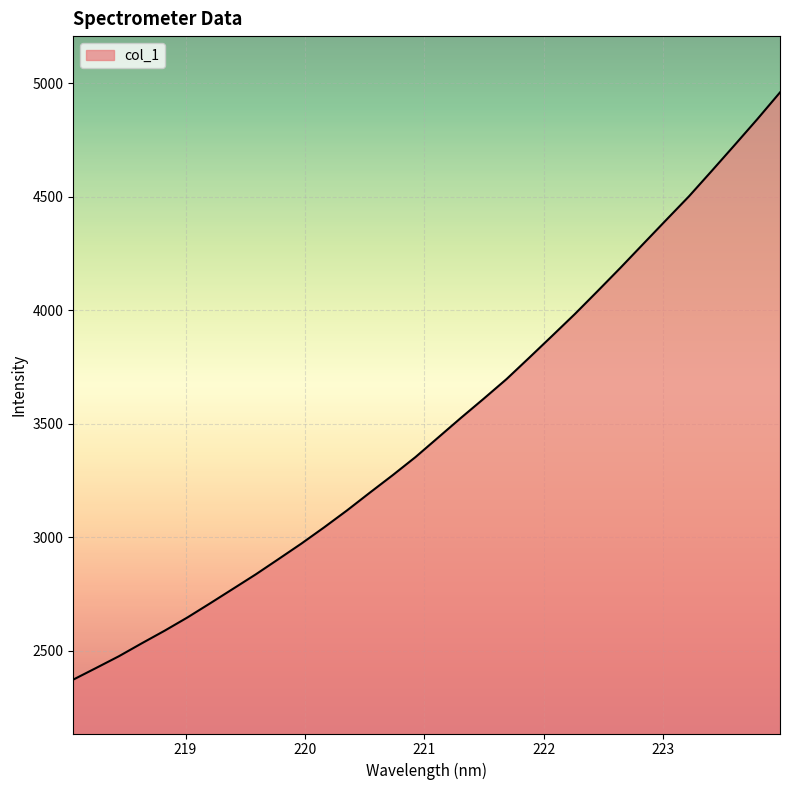

How many lines are shown in the chart?

1